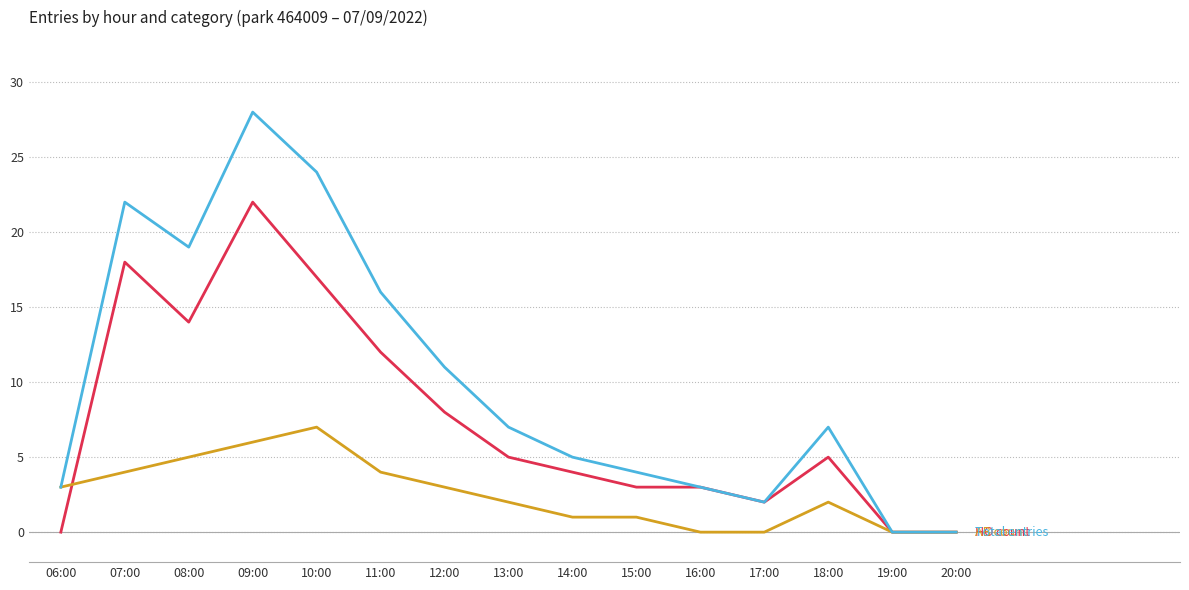

Which label corresponds to the largest value in the chart?

09:00